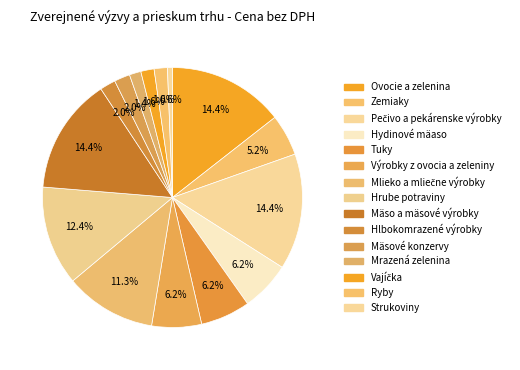

Count the number of slices in the pie.

15